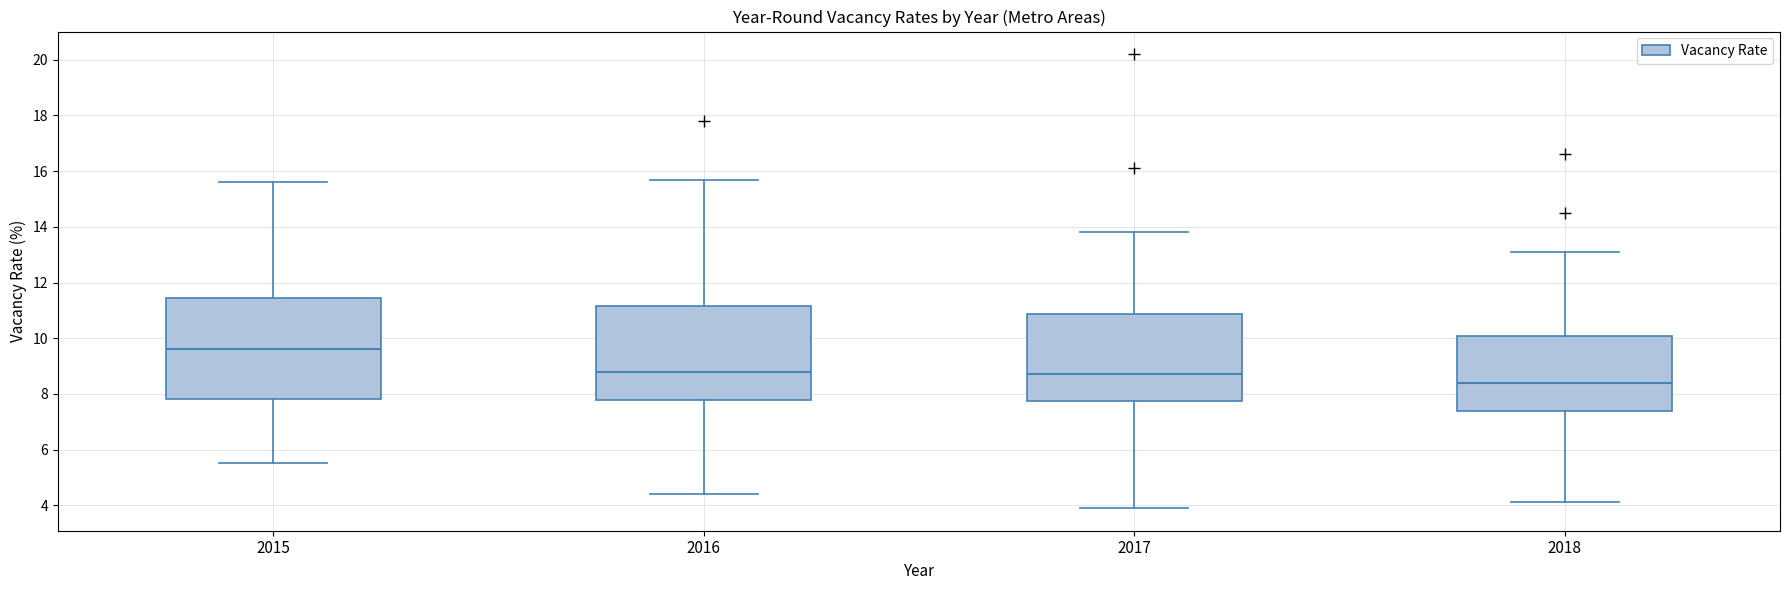

Which box is the tallest, from its lower edge to its upper edge?

2015